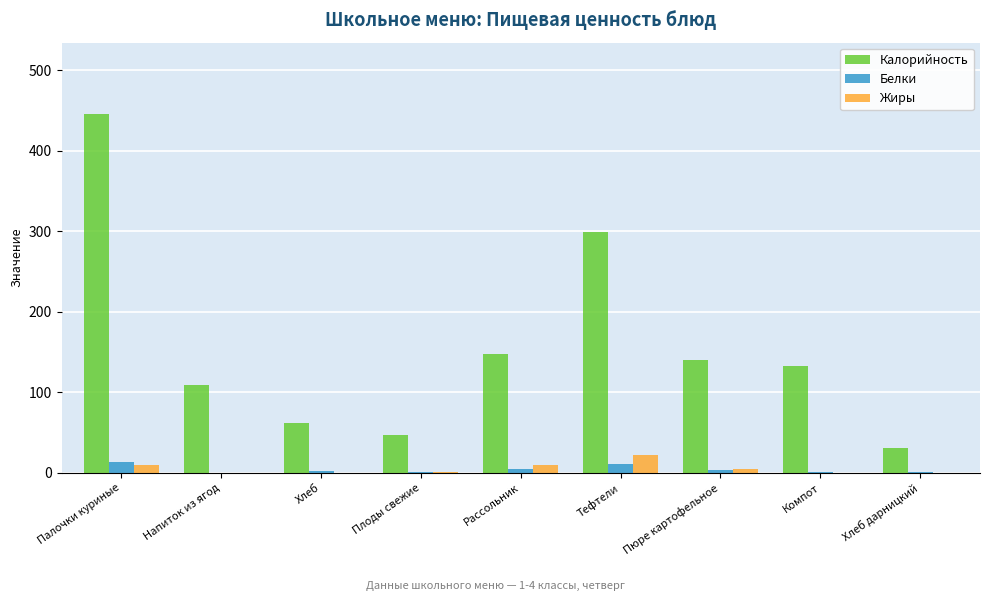

What is the approximate value of Белки at Тефтели?

11.3